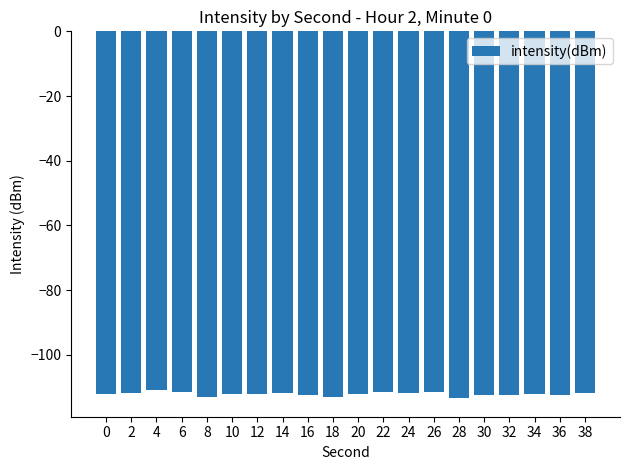

True or false: the data shows -198.7 at 6.

False